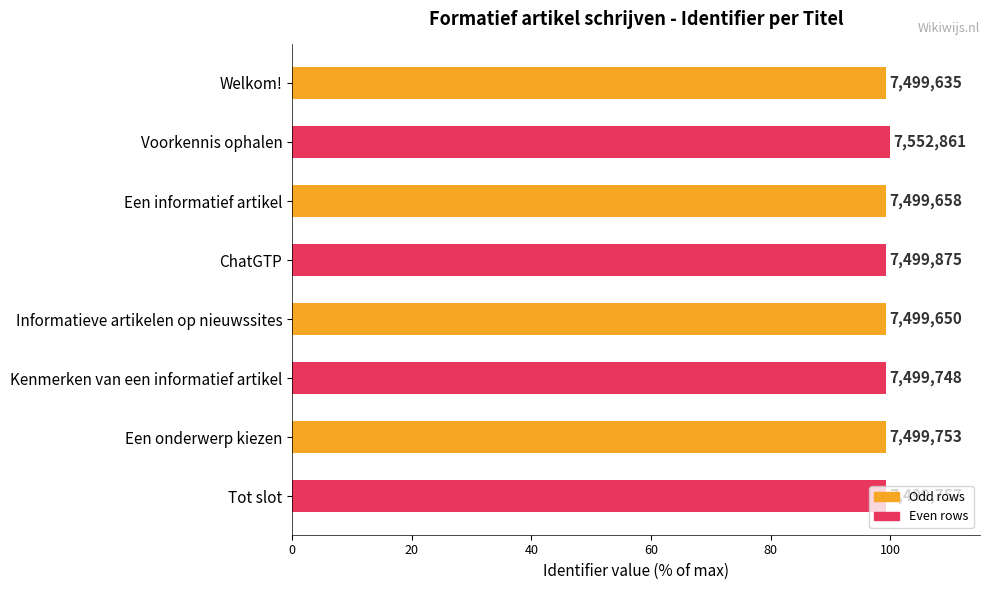

How many bars are there in total?

8